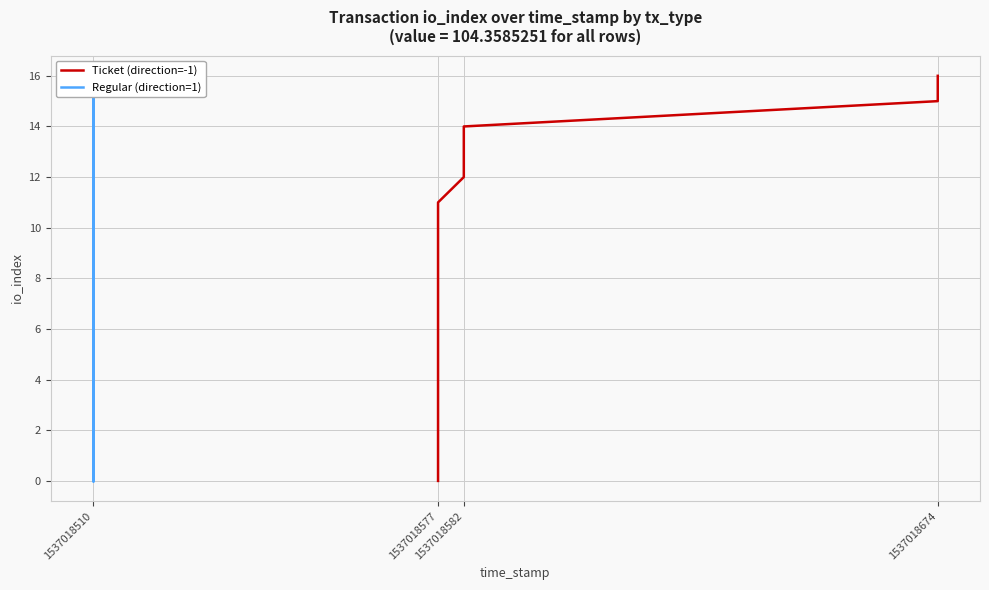

What is the label of the 1st point from the left?

1537018510